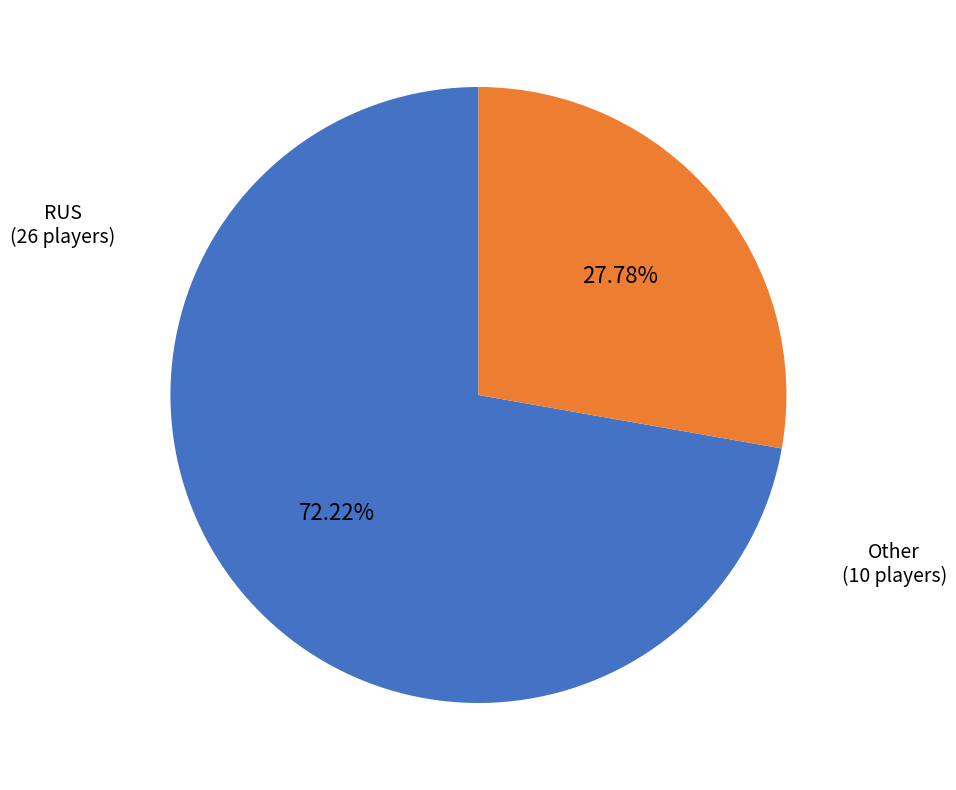

How many slices are in this pie chart?

2